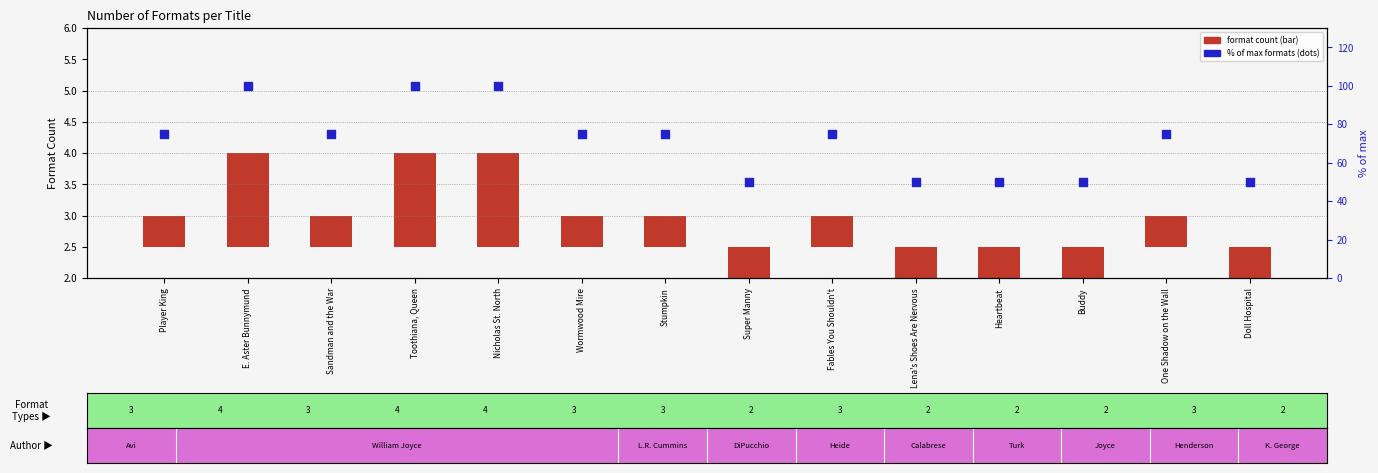

Which series reaches the minimum Y coordinate?

format count (centered)